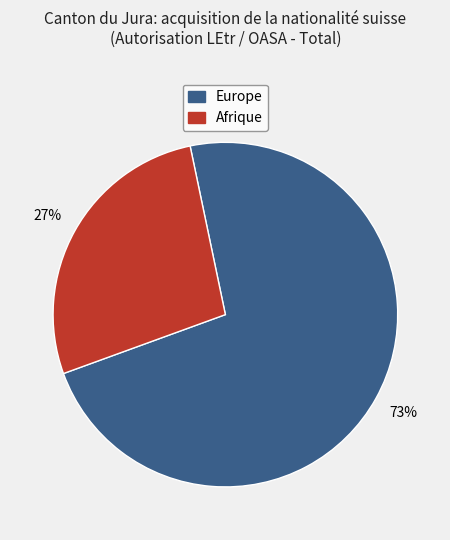

What percentage is the Europe slice, to the nearest percent?

73%